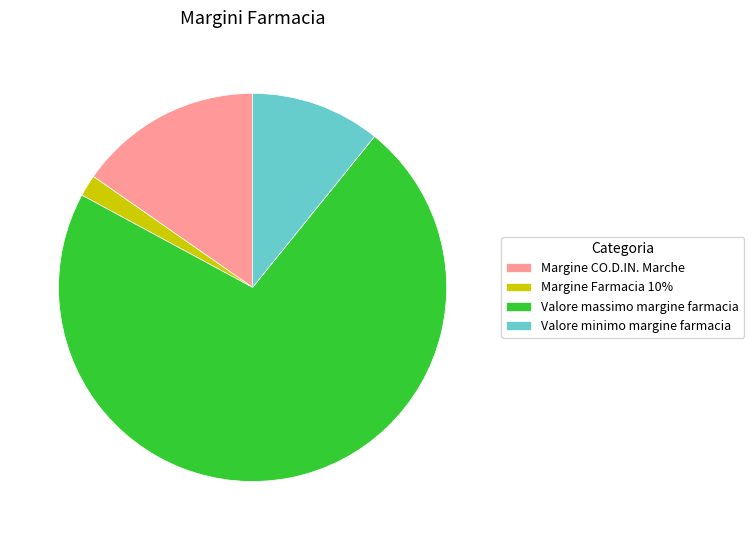

Is it true that Valore minimo margine farmacia is 11% of the pie?

True